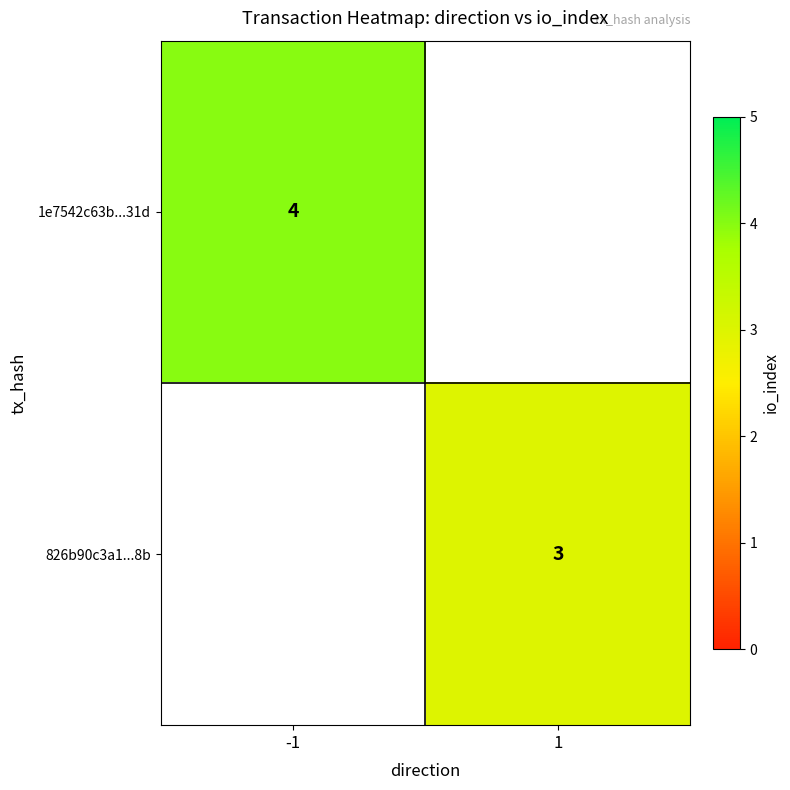

True or false: 1e7542c63b...31d has a value of 5 at -1.

False